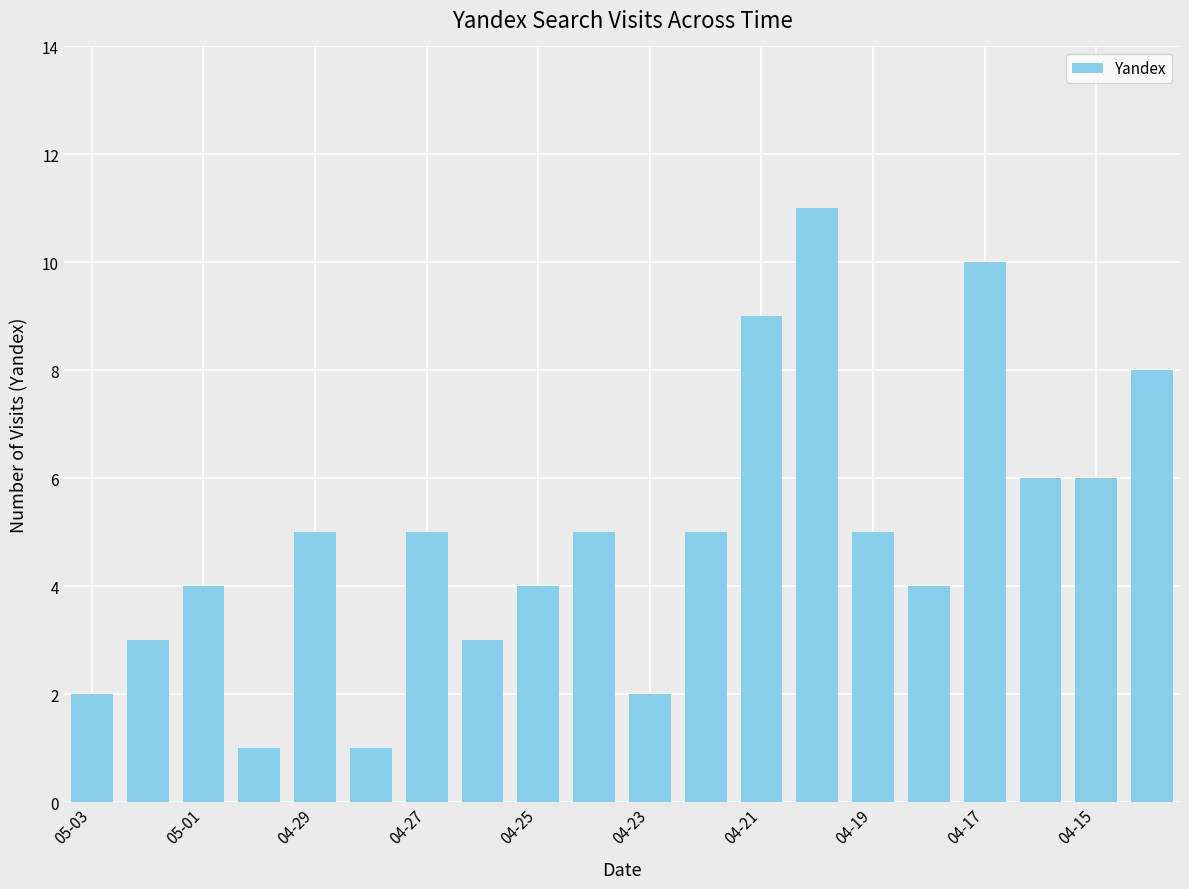

What is the greatest value displayed?

11